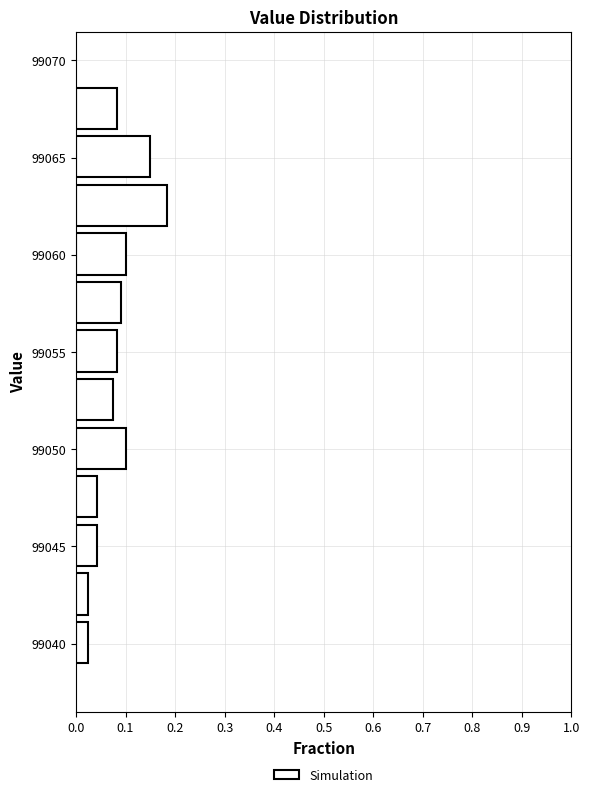

Over which range of the y-axis is the bar longest?

99061.5 to 99064.0